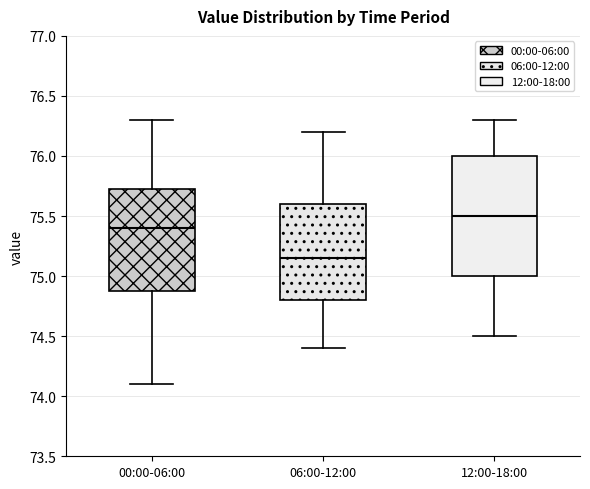

Which box's median line is the highest?

12:00-18:00